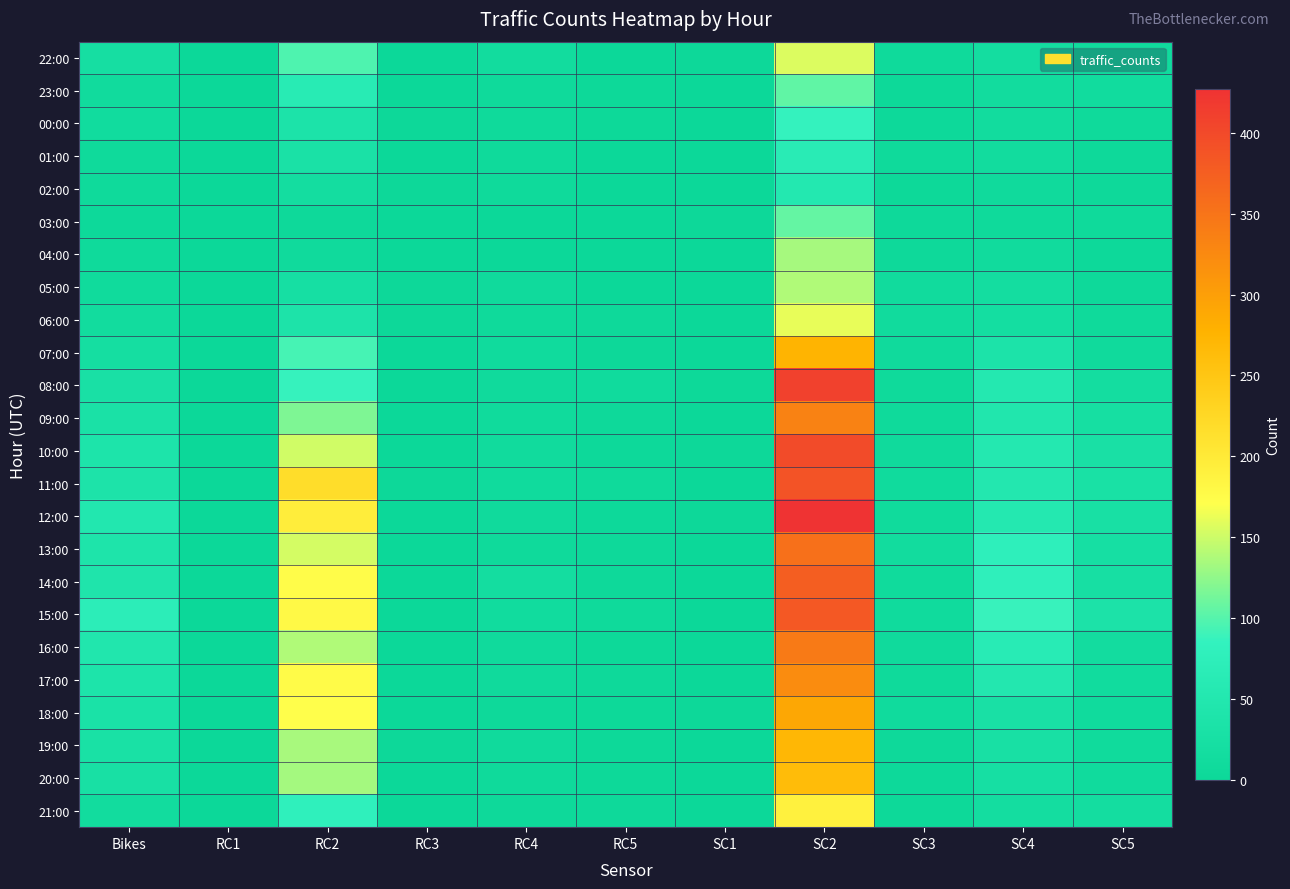

Reading left to right, transcribe all the data shown in this chart.

22:00: Bikes=21	RC1=0	RC2=97	RC3=0	RC4=13	RC5=0	SC1=1	SC2=156	SC3=6	SC4=17	SC5=10
23:00: Bikes=11	RC1=0	RC2=62	RC3=0	RC4=7	RC5=2	SC1=0	SC2=105	SC3=2	SC4=13	SC5=12
00:00: Bikes=12	RC1=0	RC2=36	RC3=1	RC4=7	RC5=2	SC1=0	SC2=86	SC3=3	SC4=14	SC5=7
01:00: Bikes=7	RC1=0	RC2=31	RC3=0	RC4=6	RC5=0	SC1=0	SC2=65	SC3=6	SC4=14	SC5=5
02:00: Bikes=7	RC1=0	RC2=18	RC3=1	RC4=6	RC5=0	SC1=0	SC2=52	SC3=2	SC4=8	SC5=5
03:00: Bikes=3	RC1=0	RC2=4	RC3=0	RC4=0	RC5=0	SC1=1	SC2=106	SC3=4	SC4=7	SC5=6
04:00: Bikes=7	RC1=0	RC2=8	RC3=0	RC4=0	RC5=0	SC1=0	SC2=134	SC3=4	SC4=11	SC5=3
05:00: Bikes=9	RC1=0	RC2=23	RC3=1	RC4=8	RC5=0	SC1=0	SC2=138	SC3=11	SC4=17	SC5=5
06:00: Bikes=13	RC1=0	RC2=37	RC3=1	RC4=6	RC5=4	SC1=0	SC2=161	SC3=11	SC4=19	SC5=6
07:00: Bikes=20	RC1=0	RC2=94	RC3=0	RC4=10	RC5=1	SC1=0	SC2=275	SC3=8	SC4=36	SC5=8
08:00: Bikes=28	RC1=0	RC2=87	RC3=0	RC4=8	RC5=10	SC1=2	SC2=409	SC3=6	SC4=54	SC5=17
09:00: Bikes=31	RC1=0	RC2=117	RC3=0	RC4=9	RC5=4	SC1=0	SC2=333	SC3=6	SC4=46	SC5=22
10:00: Bikes=39	RC1=0	RC2=151	RC3=0	RC4=11	RC5=3	SC1=1	SC2=398	SC3=8	SC4=54	SC5=28
11:00: Bikes=37	RC1=0	RC2=218	RC3=1	RC4=10	RC5=7	SC1=0	SC2=389	SC3=10	SC4=51	SC5=29
12:00: Bikes=50	RC1=0	RC2=195	RC3=0	RC4=8	RC5=3	SC1=1	SC2=427	SC3=9	SC4=54	SC5=27
13:00: Bikes=40	RC1=0	RC2=153	RC3=0	RC4=7	RC5=5	SC1=0	SC2=355	SC3=14	SC4=76	SC5=23
14:00: Bikes=41	RC1=0	RC2=175	RC3=0	RC4=17	RC5=5	SC1=0	SC2=376	SC3=9	SC4=77	SC5=24
15:00: Bikes=71	RC1=0	RC2=179	RC3=0	RC4=12	RC5=6	SC1=0	SC2=383	SC3=10	SC4=88	SC5=35
16:00: Bikes=46	RC1=0	RC2=138	RC3=0	RC4=8	RC5=2	SC1=0	SC2=343	SC3=8	SC4=63	SC5=15
17:00: Bikes=39	RC1=0	RC2=176	RC3=0	RC4=8	RC5=4	SC1=0	SC2=322	SC3=7	SC4=51	SC5=12
18:00: Bikes=32	RC1=0	RC2=172	RC3=0	RC4=4	RC5=2	SC1=1	SC2=290	SC3=10	SC4=28	SC5=10
19:00: Bikes=29	RC1=0	RC2=135	RC3=1	RC4=8	RC5=2	SC1=0	SC2=270	SC3=4	SC4=27	SC5=9
20:00: Bikes=27	RC1=0	RC2=133	RC3=0	RC4=6	RC5=2	SC1=0	SC2=264	SC3=3	SC4=23	SC5=10
21:00: Bikes=13	RC1=0	RC2=79	RC3=0	RC4=5	RC5=5	SC1=0	SC2=190	SC3=2	SC4=17	SC5=18